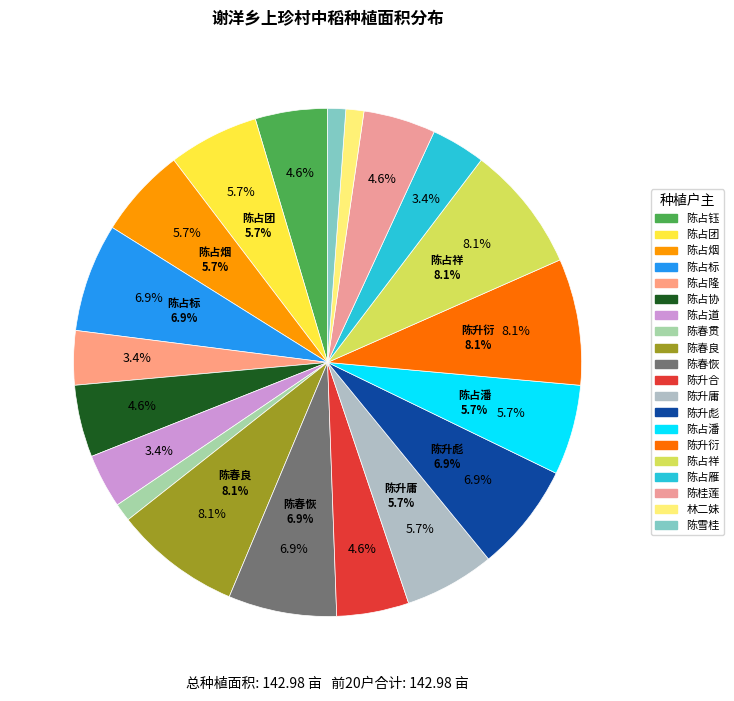

To the nearest percent, what is the combined percentage of 陈升合 and 陈春贯?

6%